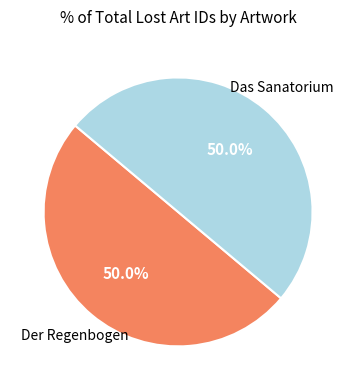

What is the ratio of the value at Der Regenbogen to the value at Das Sanatorium?

1.0